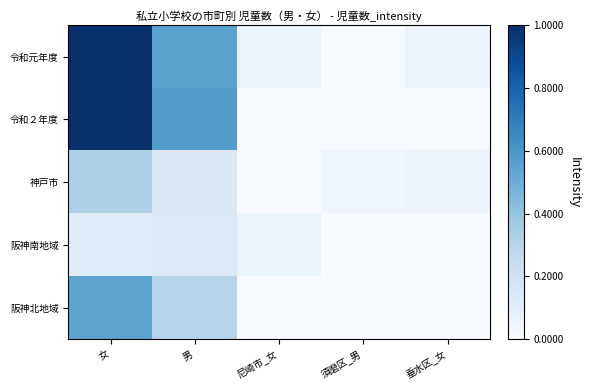

At which category is the sum across all series the highest?

女